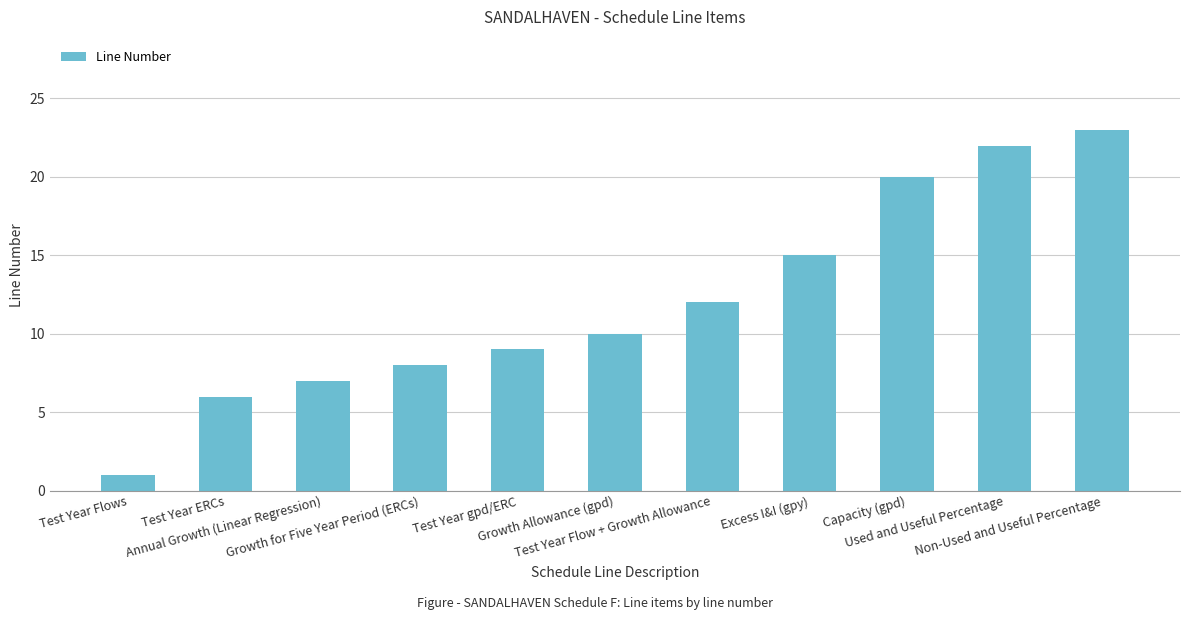

Reading left to right, extract all data points from this chart.

Test Year Flows=1	Test Year ERCs=6	Annual Growth (Linear Regression)=7	Growth for Five Year Period (ERCs)=8	Test Year gpd/ERC=9	Growth Allowance (gpd)=10	Test Year Flow + Growth Allowance=12	Excess I&I (gpy)=15	Capacity (gpd)=20	Used and Useful Percentage=22	Non-Used and Useful Percentage=23